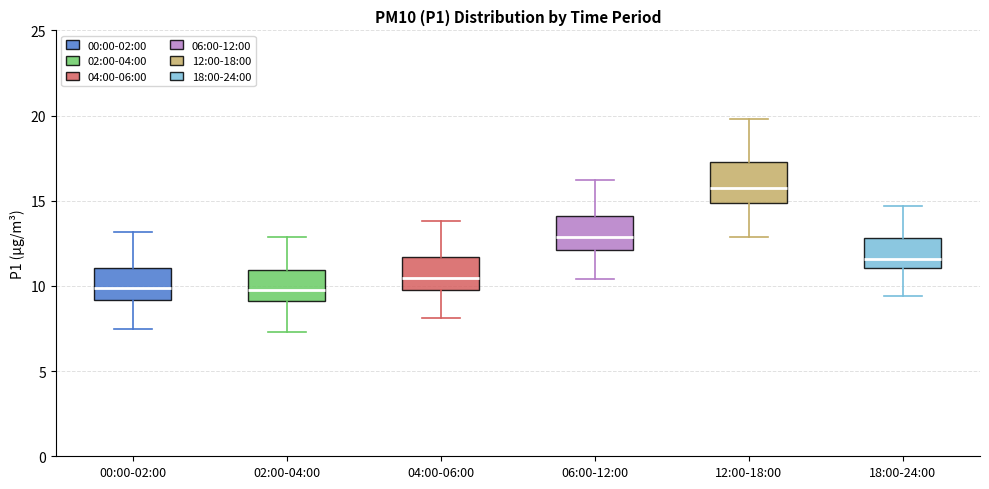

Where is the lower edge of the box for 02:00-04:00 on the y-axis? The values are not printed on the chart, so give them approximately, as read against the axis.

9.0